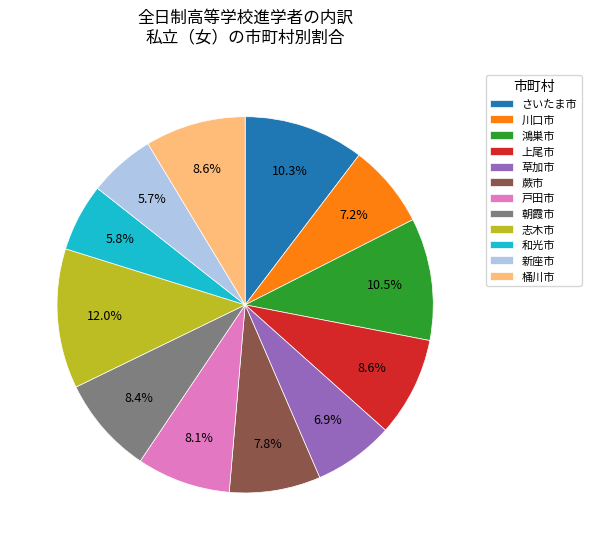

Is the sum of さいたま市 and 上尾市 greater than half?

No